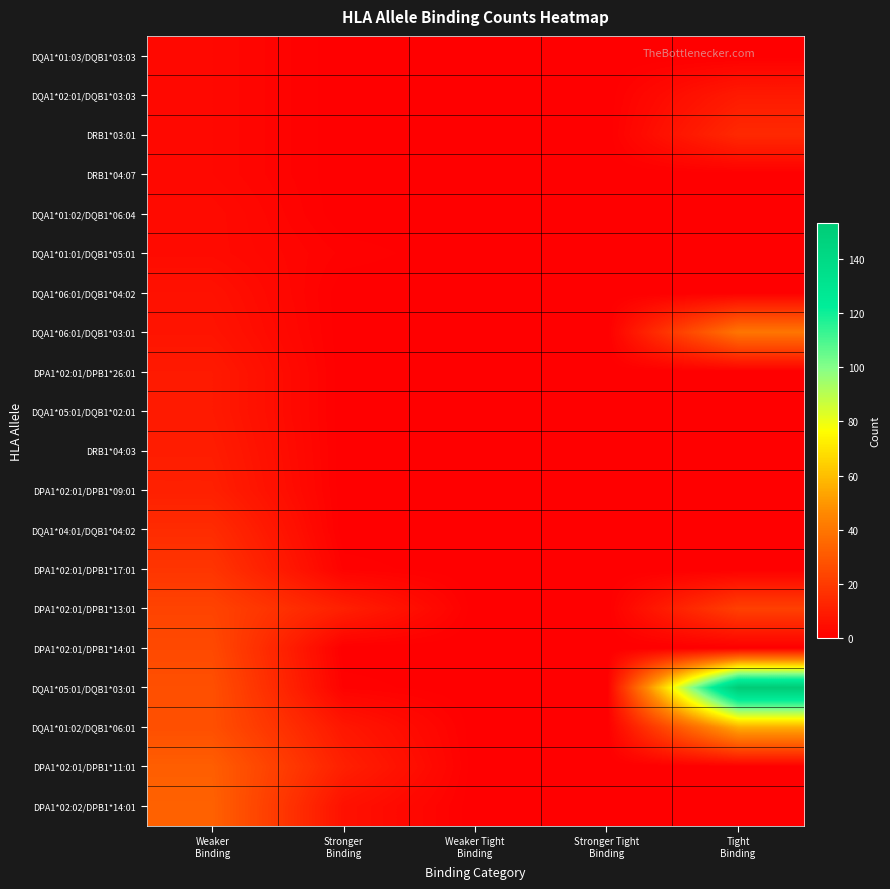

Which series has the largest total across all categories?

DQA1*05:01/DQB1*03:01